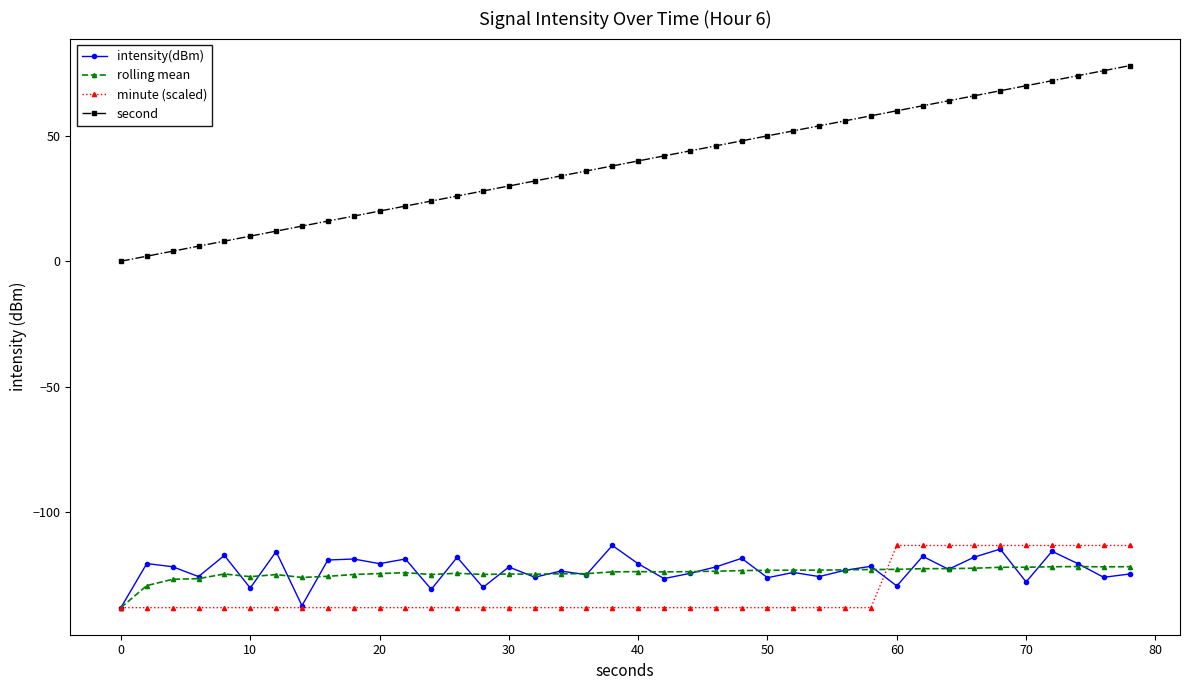

How many positive values does the second series have?

39